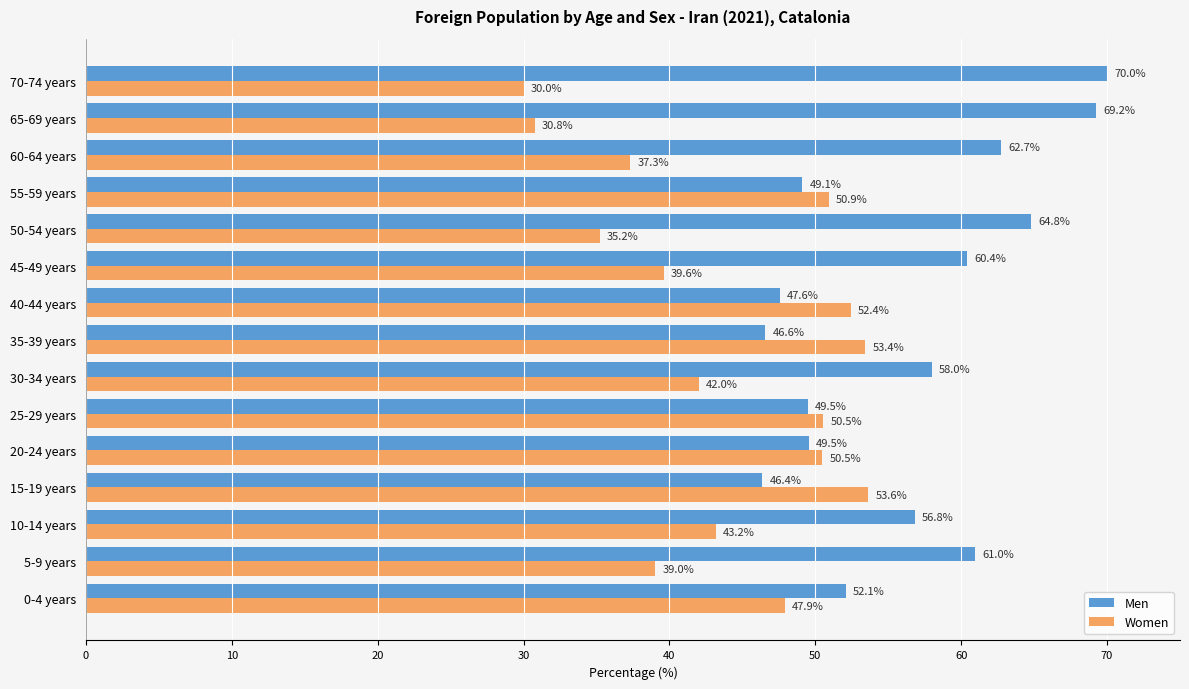

List the series in order of their overall mean, highest first.

Men, Women